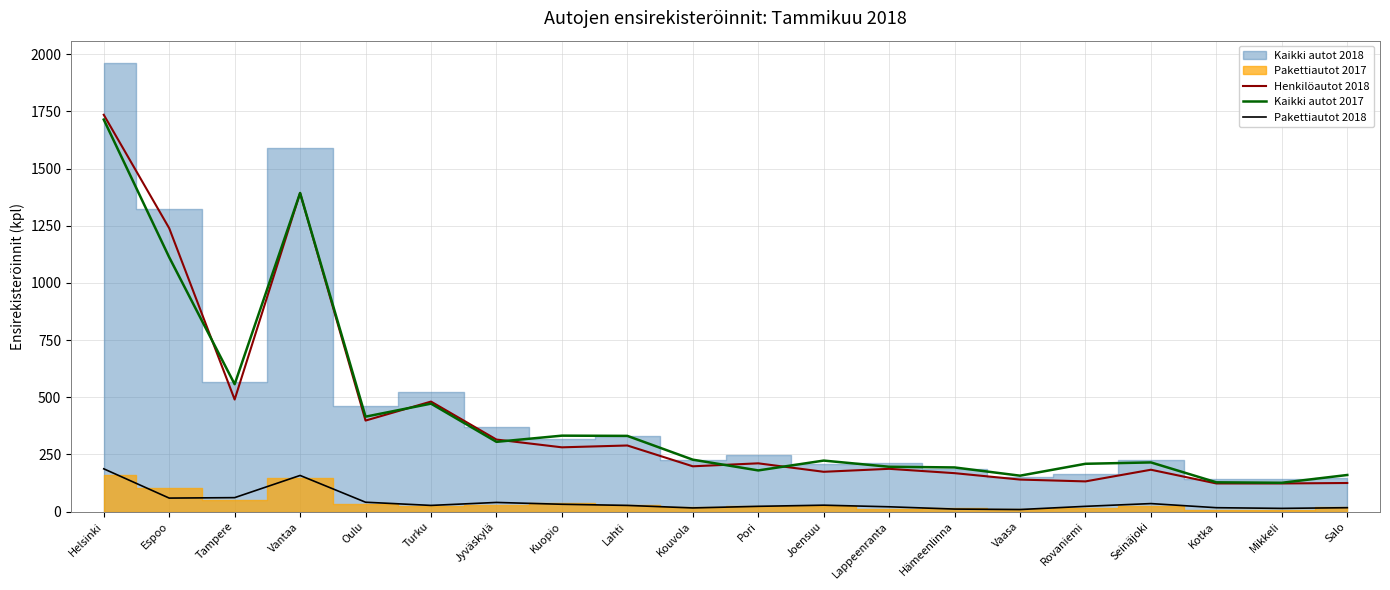

How many data points in Kaikki autot 2017 are less than 227?

10